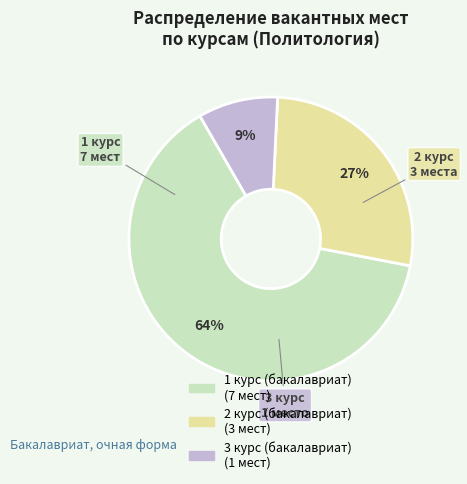

Rank the categories by value from highest to lowest.

1 курс (бакалавриат), 2 курс (бакалавриат), 3 курс (бакалавриат)